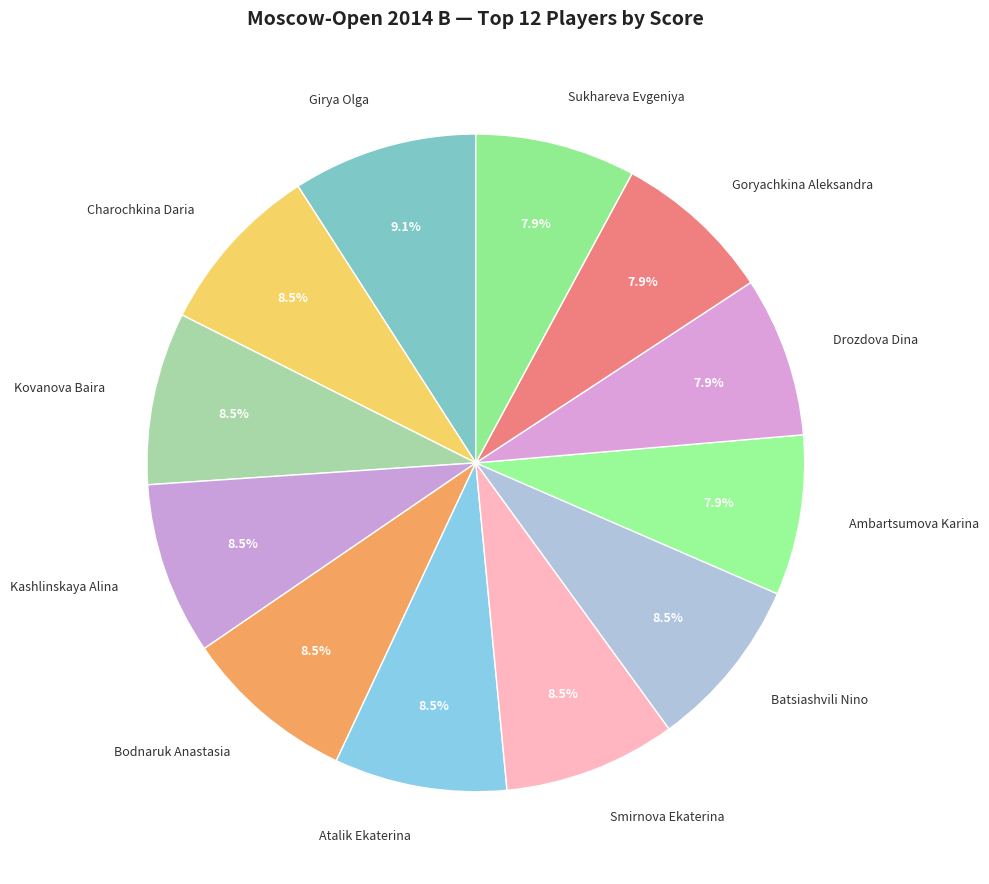

Is the sum of Ambartsumova Karina and Drozdova Dina greater than half?

No